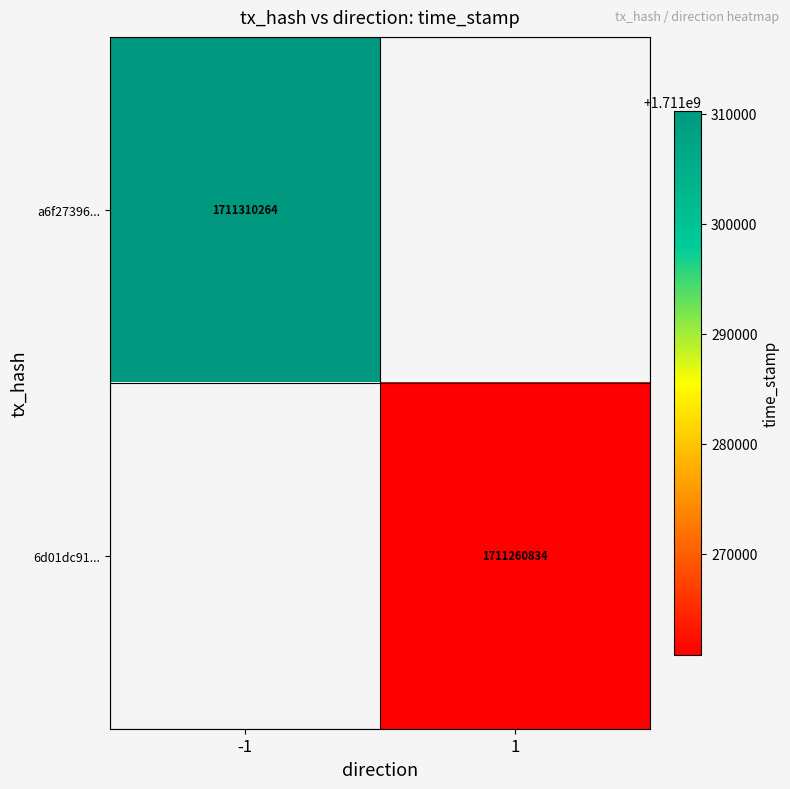

The value of a6f27396... at -1 is 649573444. True or false?

False